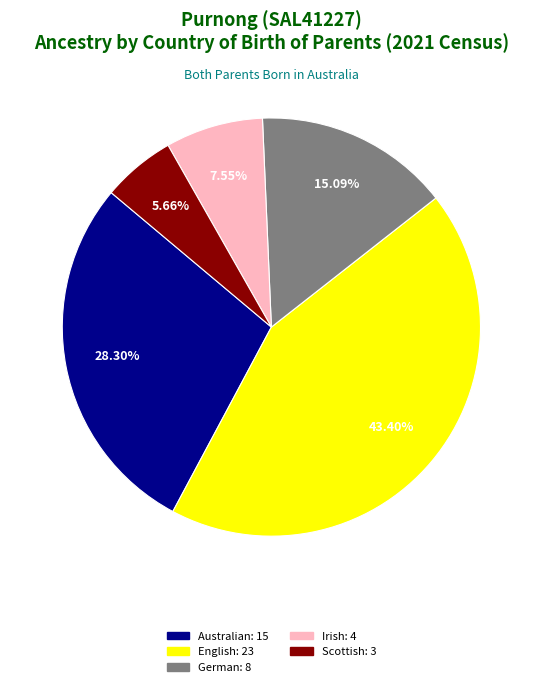

Is there a majority slice in this chart?

No